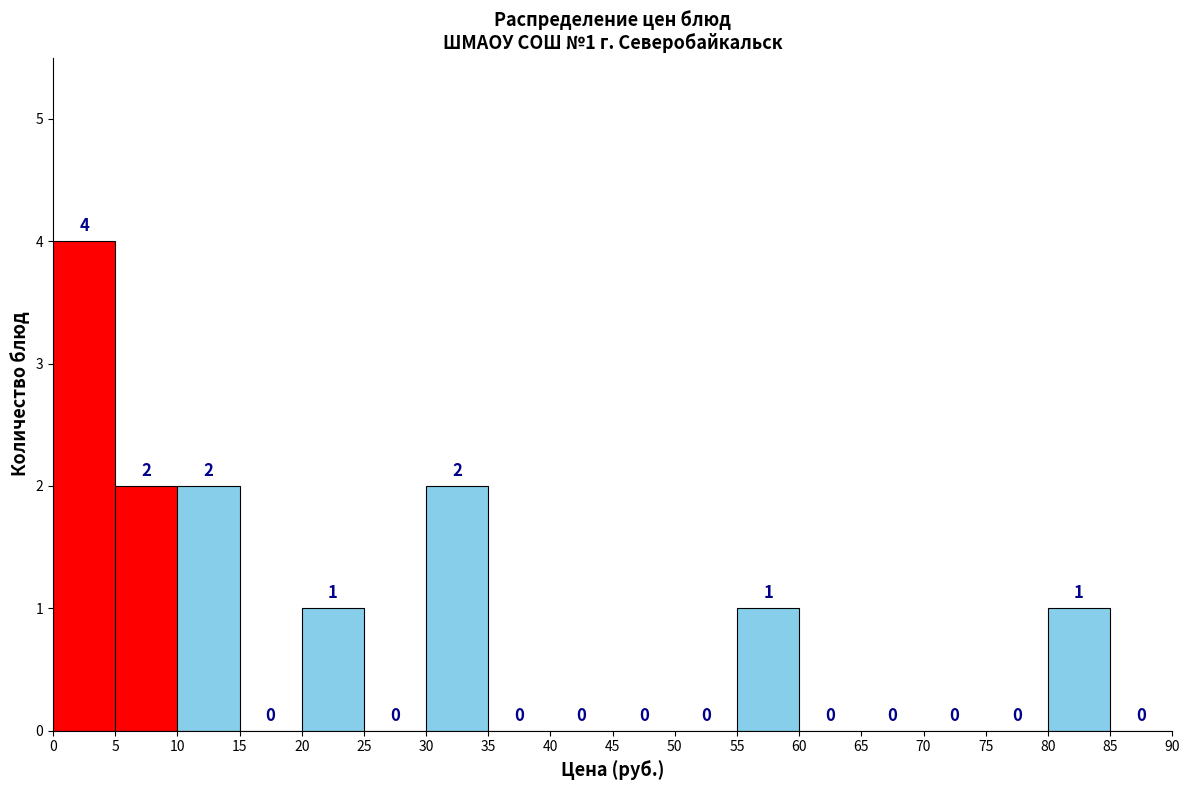

Which range on the x-axis has the tallest bar?

0 to 5